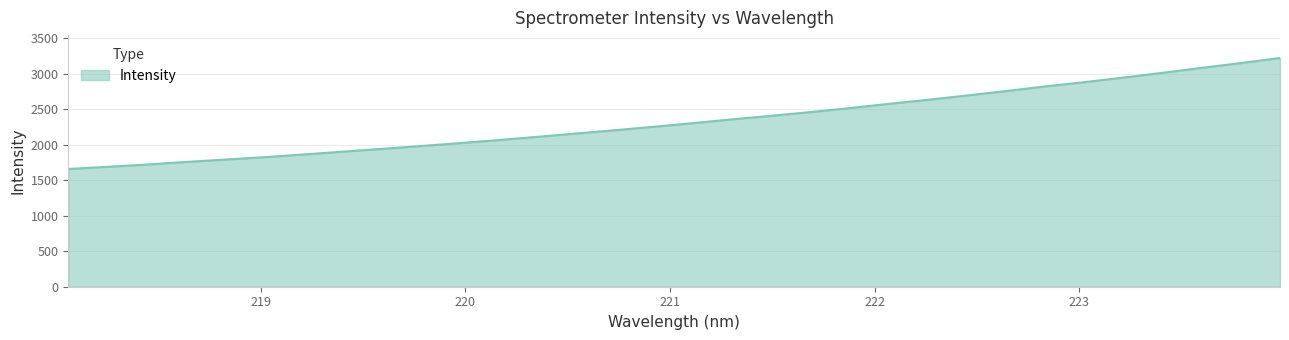

How many categories are shown in the chart?

32